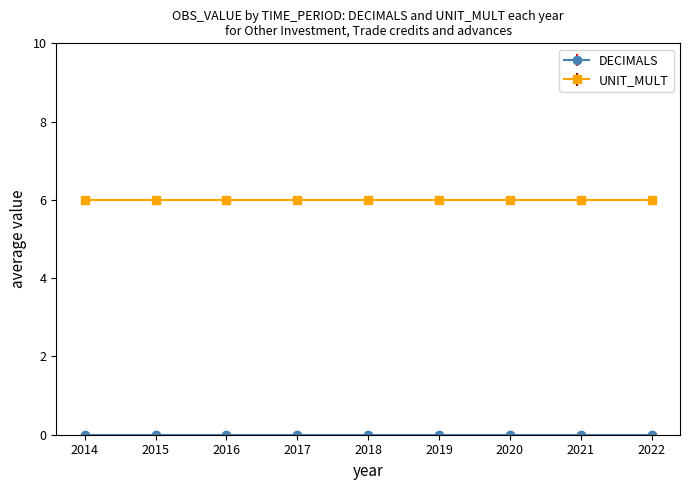

What is the value of the UNIT_MULT point at the 29th from the left?

6